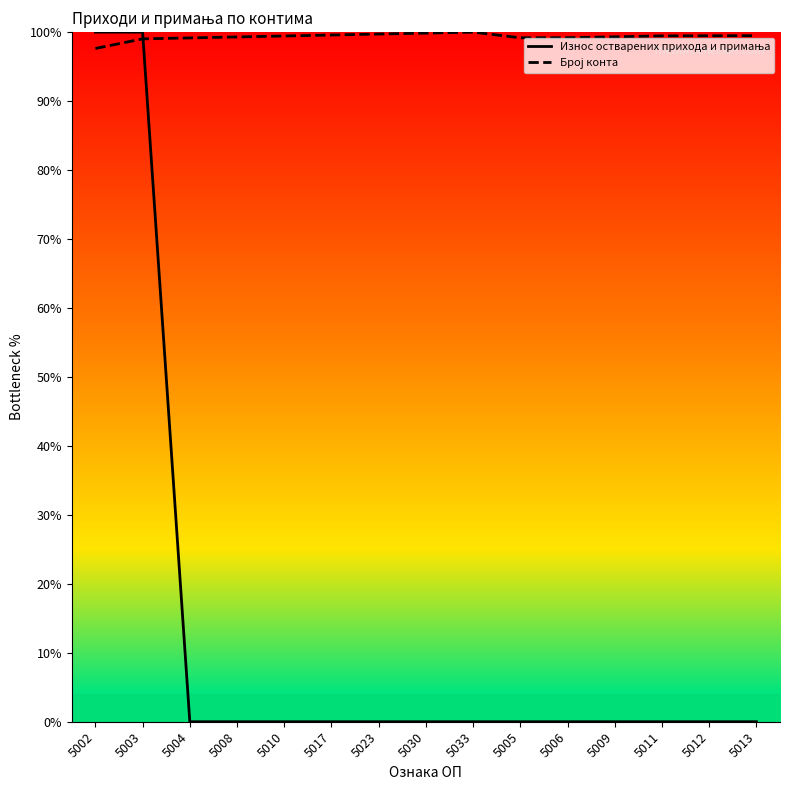

What is the difference between the highest and lowest values at 5033?

100.0